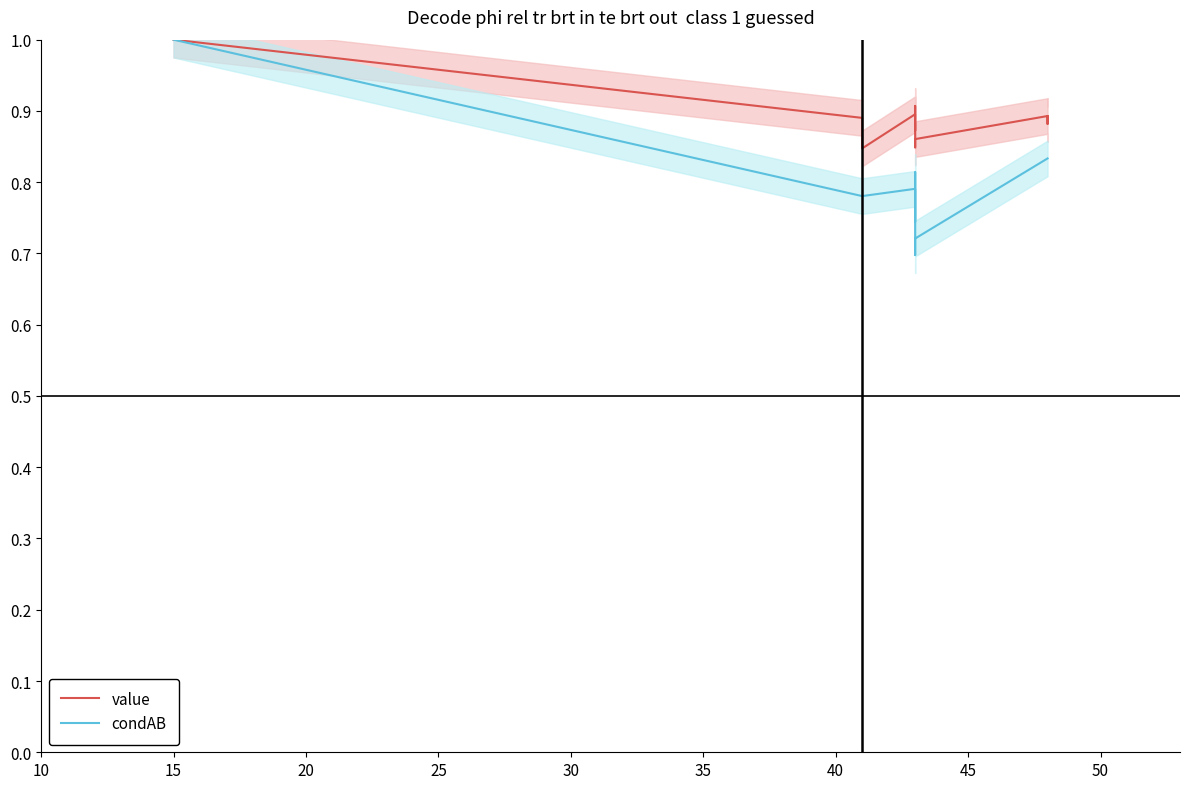

What are all the series names shown in the legend?

value, condAB